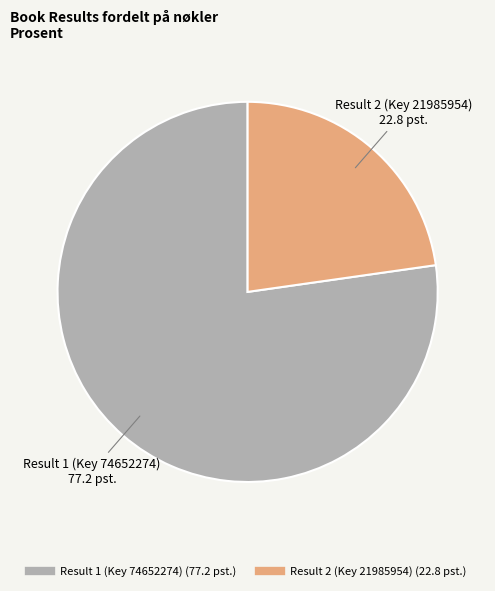

Does Result 1 (Key 74652274) represent more than half of the total?

Yes